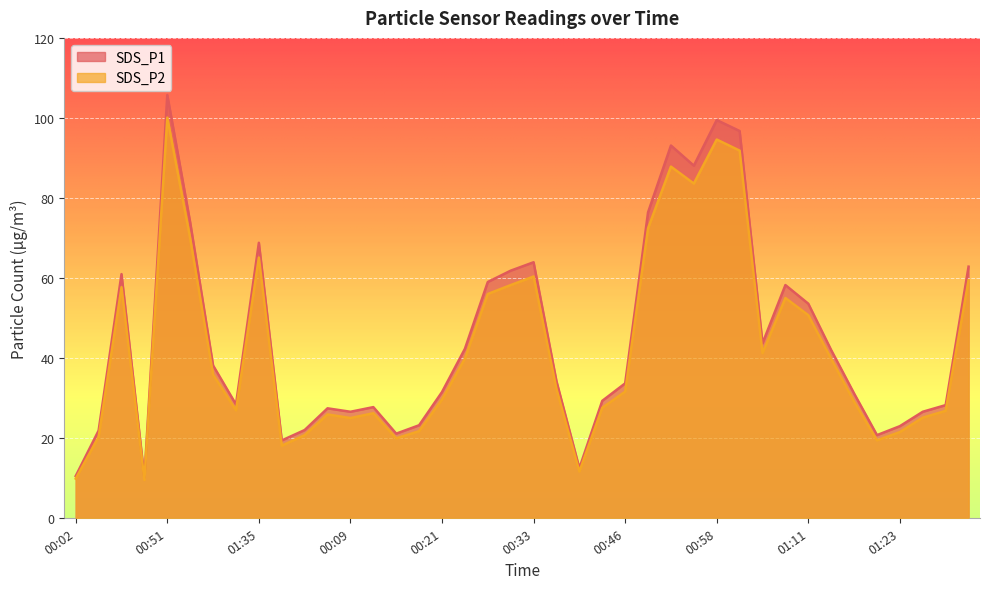

Which series changed the most between 00:07 and 01:11?

SDS_P1